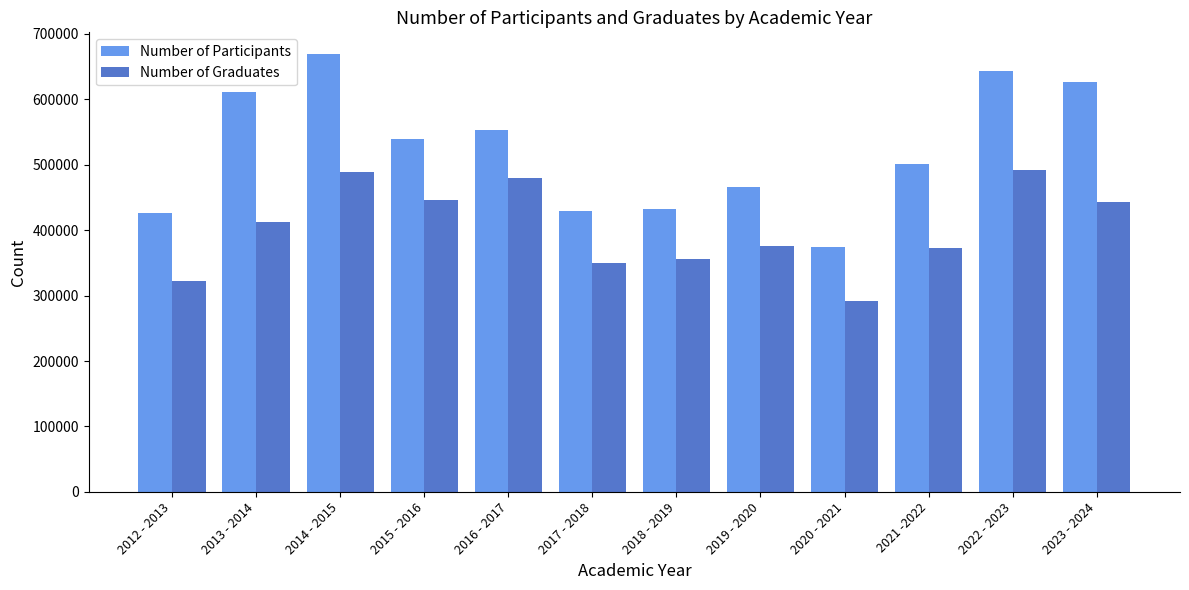

True or false: Number of Graduates has a value of 349598 at 2017 - 2018.

True